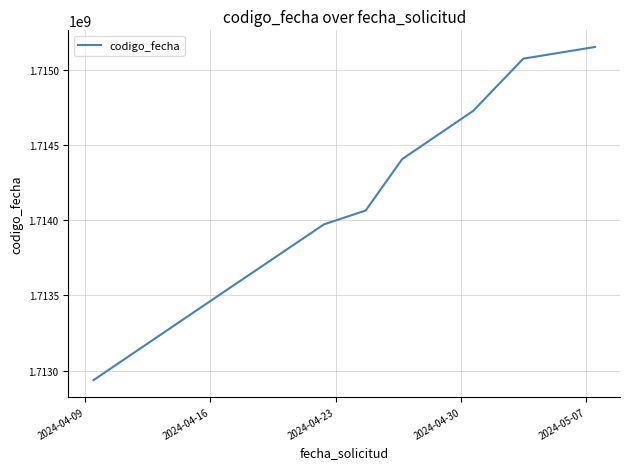

What is the average value?

1714219724